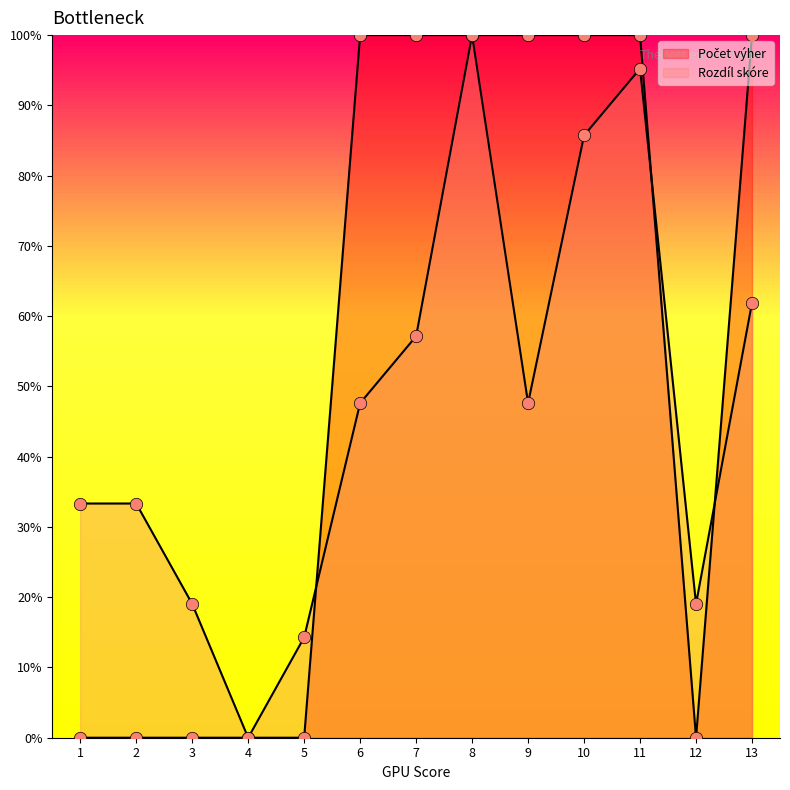

Which series reaches the maximum Y coordinate?

Rozdíl skóre